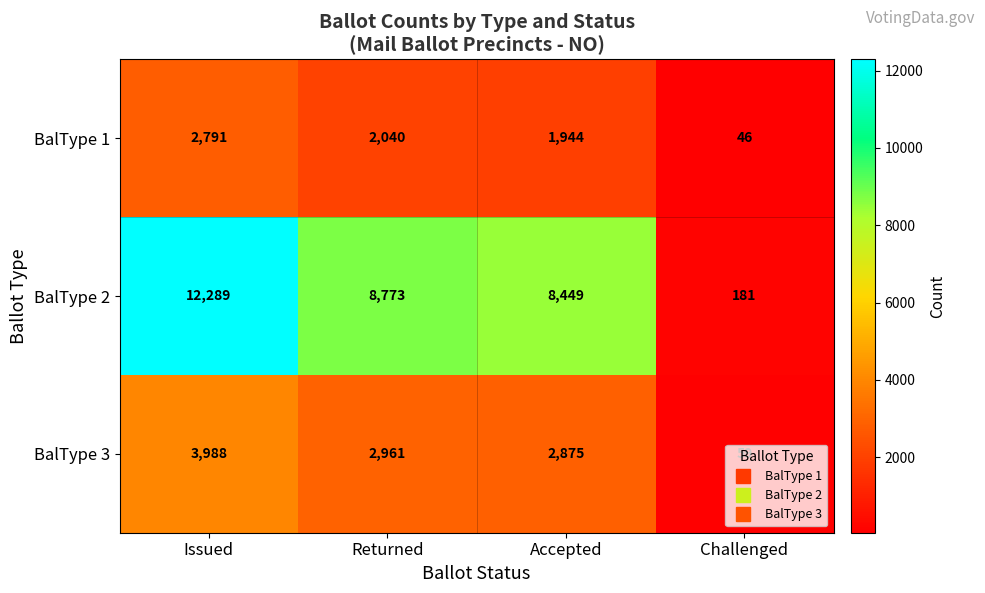

At how many categories does at least one series exceed 9289?

1